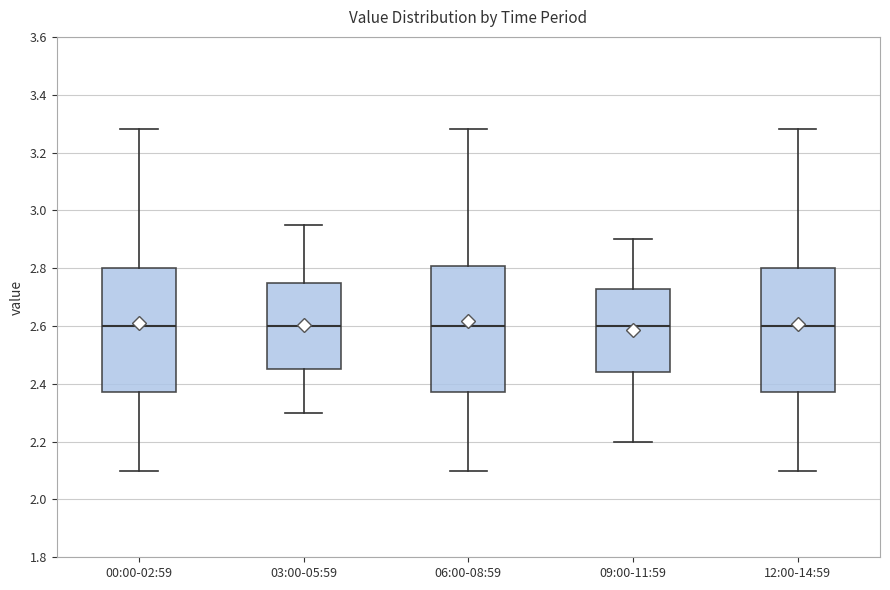

Reading left to right, transcribe this box plot: for each box, give where its median line is, the range the box spans, and where its two whiskers end, as read against the y-axis. The values are not printed on the chart, so give them approximately, as read against the axis.

00:00-02:59: median 2.60, box 2.38 to 2.80, whiskers 2.10 to 3.28
03:00-05:59: median 2.60, box 2.46 to 2.76, whiskers 2.30 to 2.96
06:00-08:59: median 2.60, box 2.38 to 2.80, whiskers 2.10 to 3.28
09:00-11:59: median 2.60, box 2.44 to 2.72, whiskers 2.20 to 2.90
12:00-14:59: median 2.60, box 2.38 to 2.80, whiskers 2.10 to 3.28